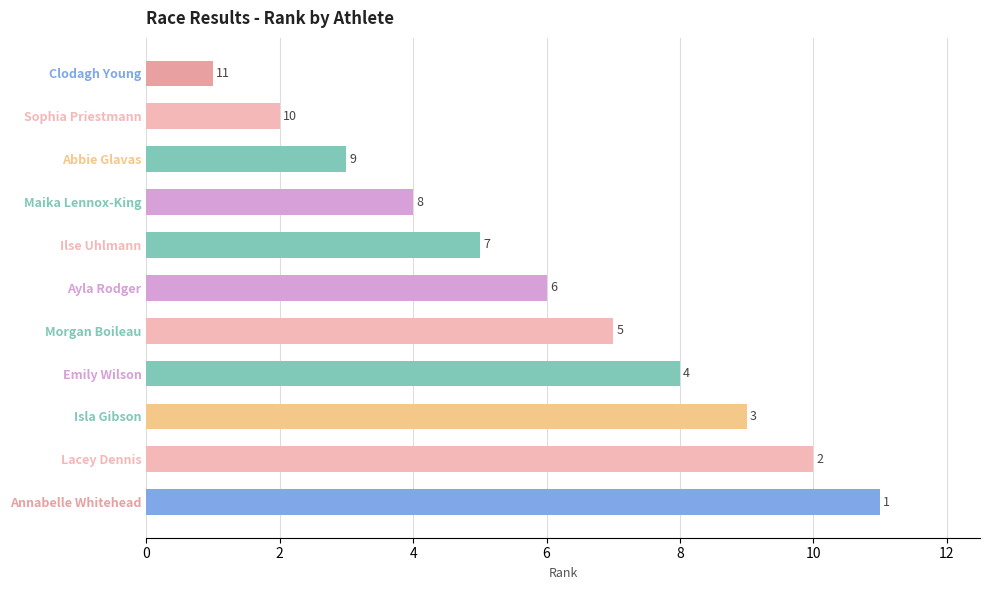

What value does the data have at Ayla Rodger, to the nearest 10?

10